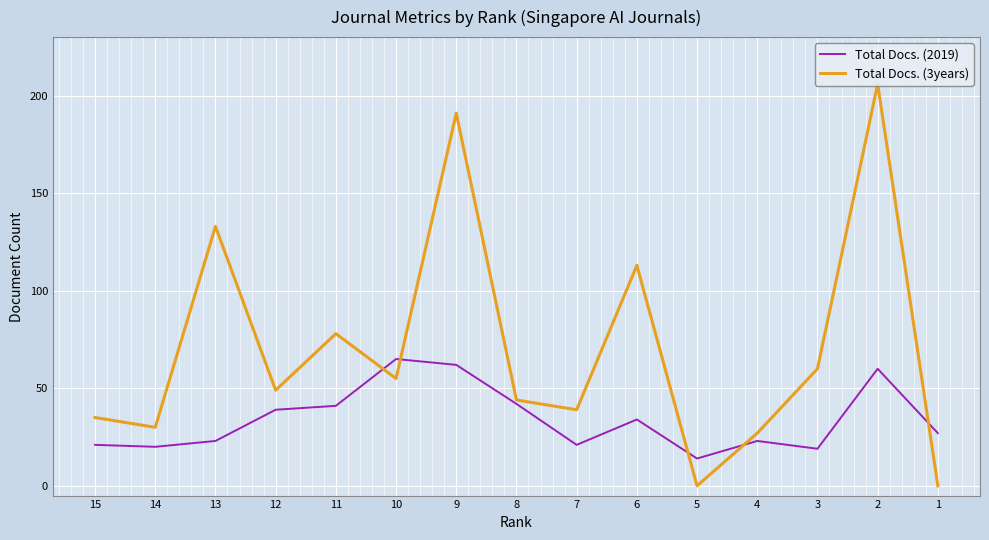

True or false: Total Docs. (2019) has more than 0 interior local peaks.

True